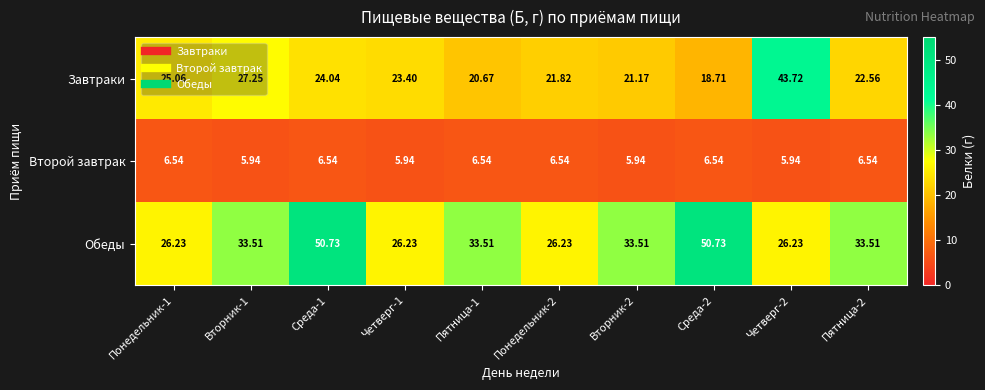

Between Среда-2 and Пятница-2, which series saw the biggest shift?

Обеды